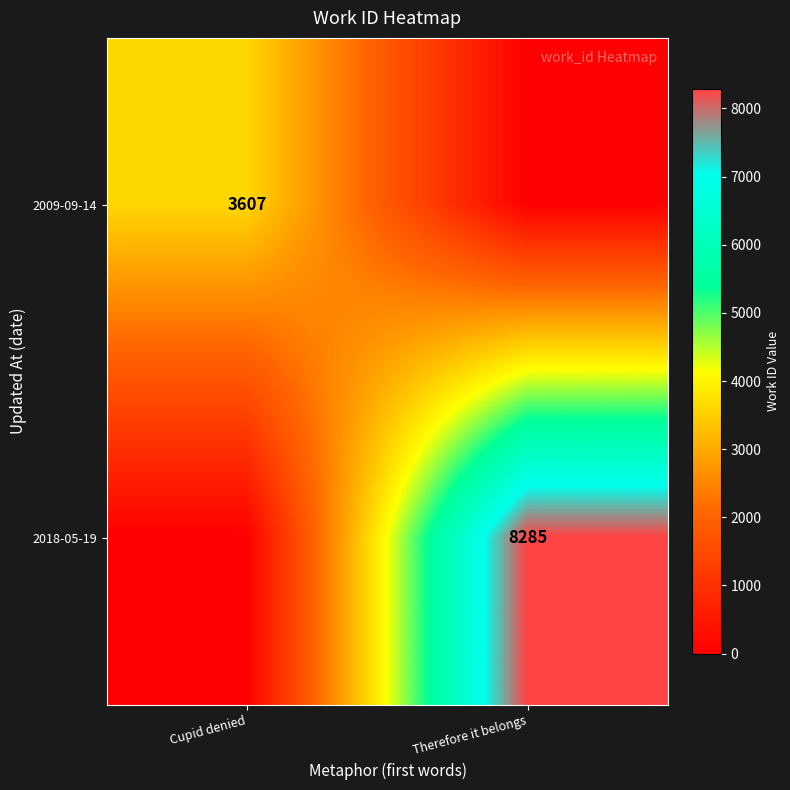

Count the number of categories in the chart.

2